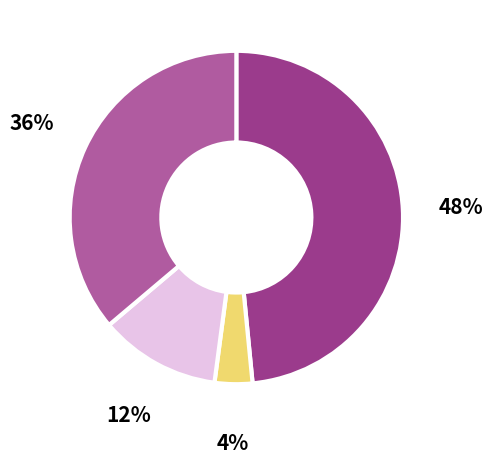

Is there a majority slice in this chart?

No